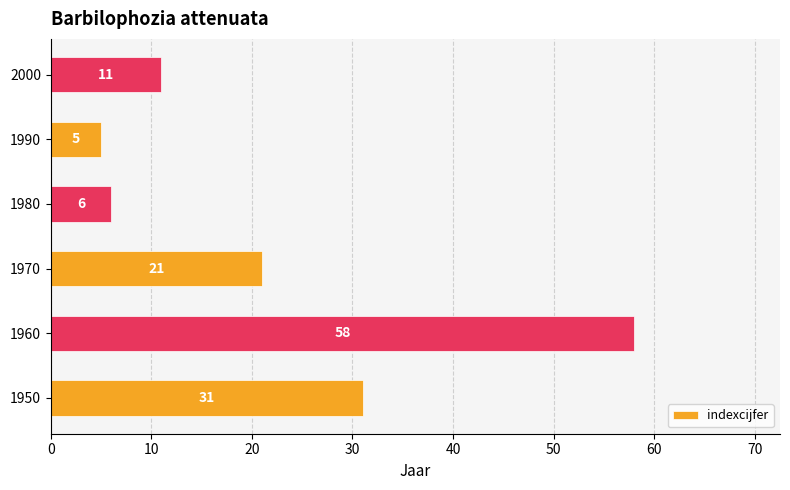

What is the average value?

22